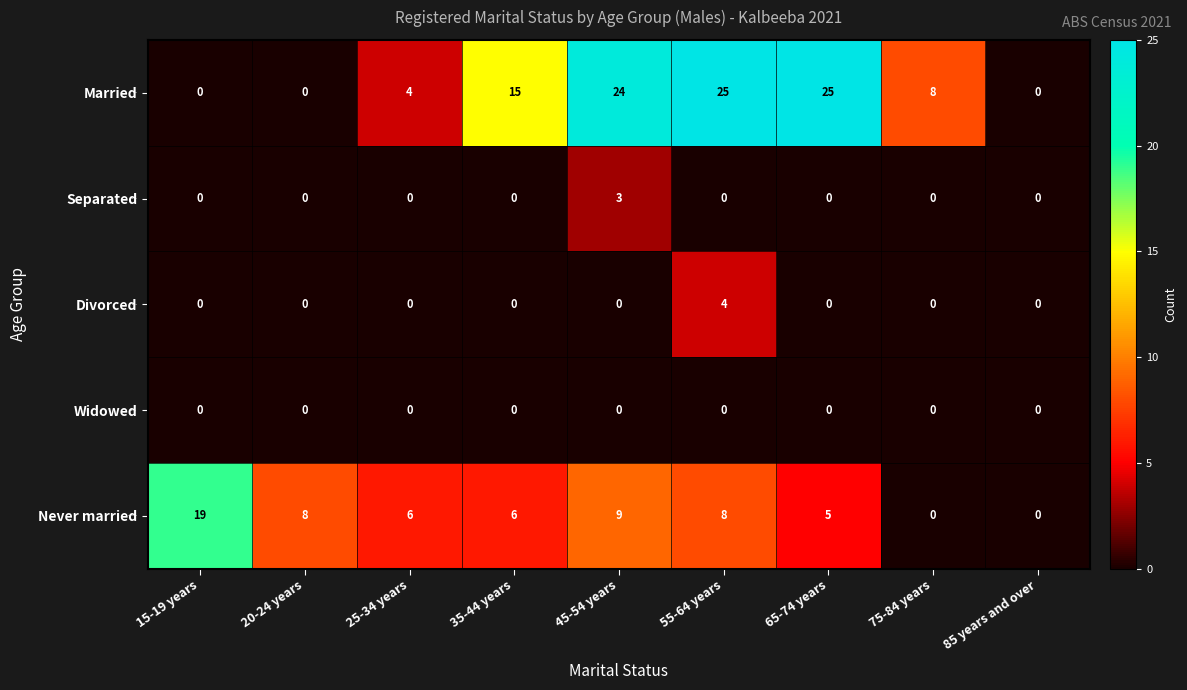

List the series in order of their peak value, highest first.

Married, Never married, Divorced, Separated, Widowed